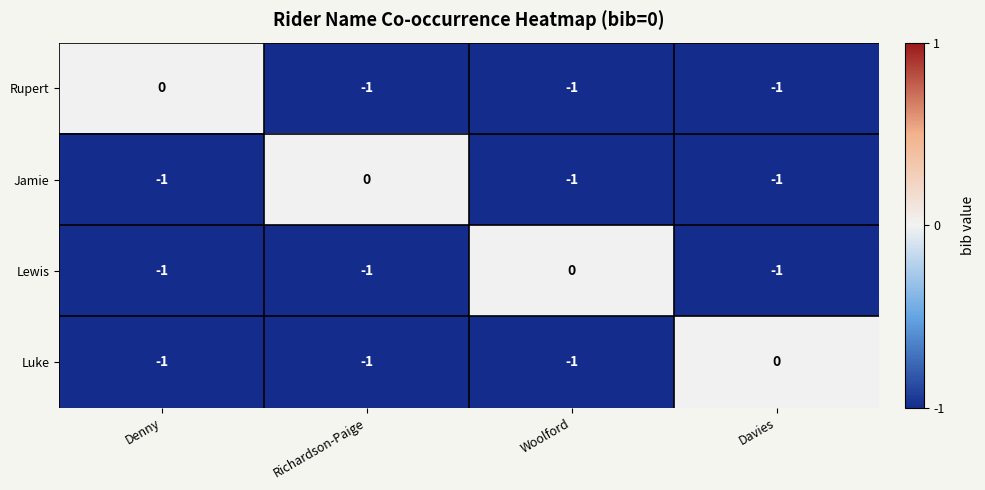

What is the sum of all Jamie values?

-3